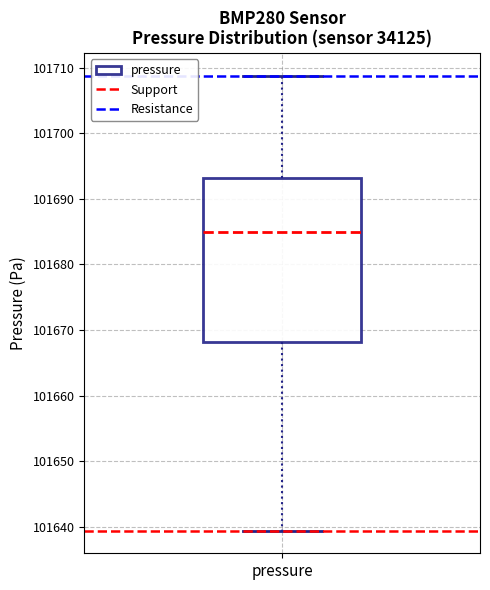

Transcribe this box plot: give where the median line is, the range the box spans, and where the two whiskers end, as read against the y-axis. The values are not printed on the chart, so give them approximately, as read against the axis.

median 101685, box 101668 to 101693, whiskers 101639 to 101709